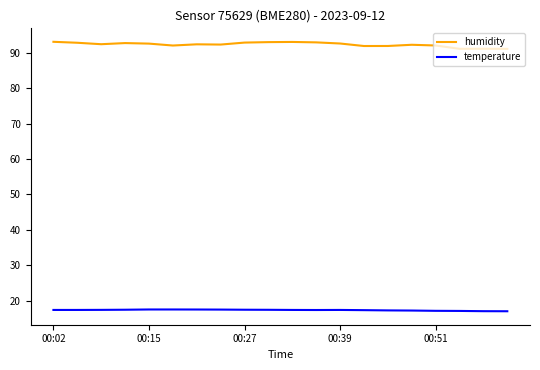

What is the maximum value for temperature?

17.5